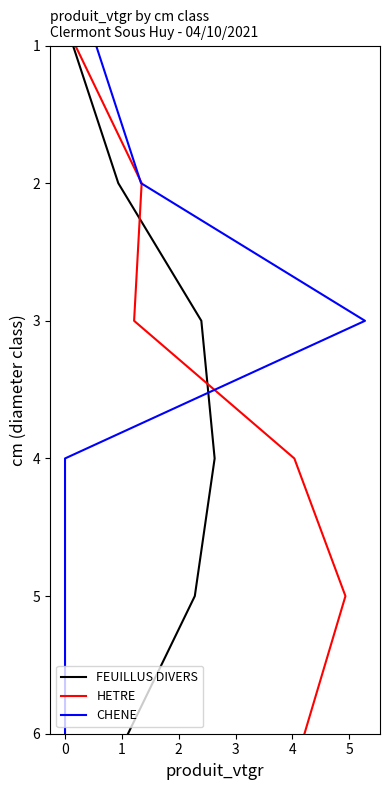

What is the value of the HETRE point at the 4th from the left?

4